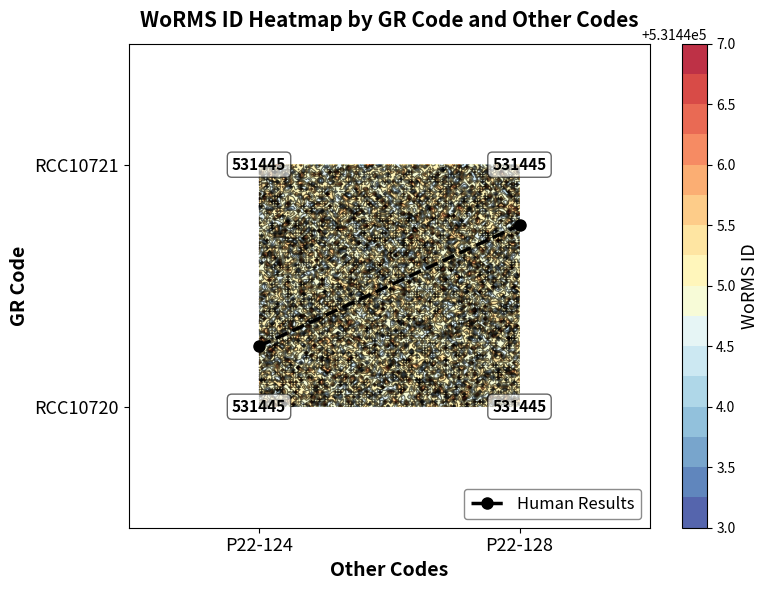

Count the number of data series in this chart.

1